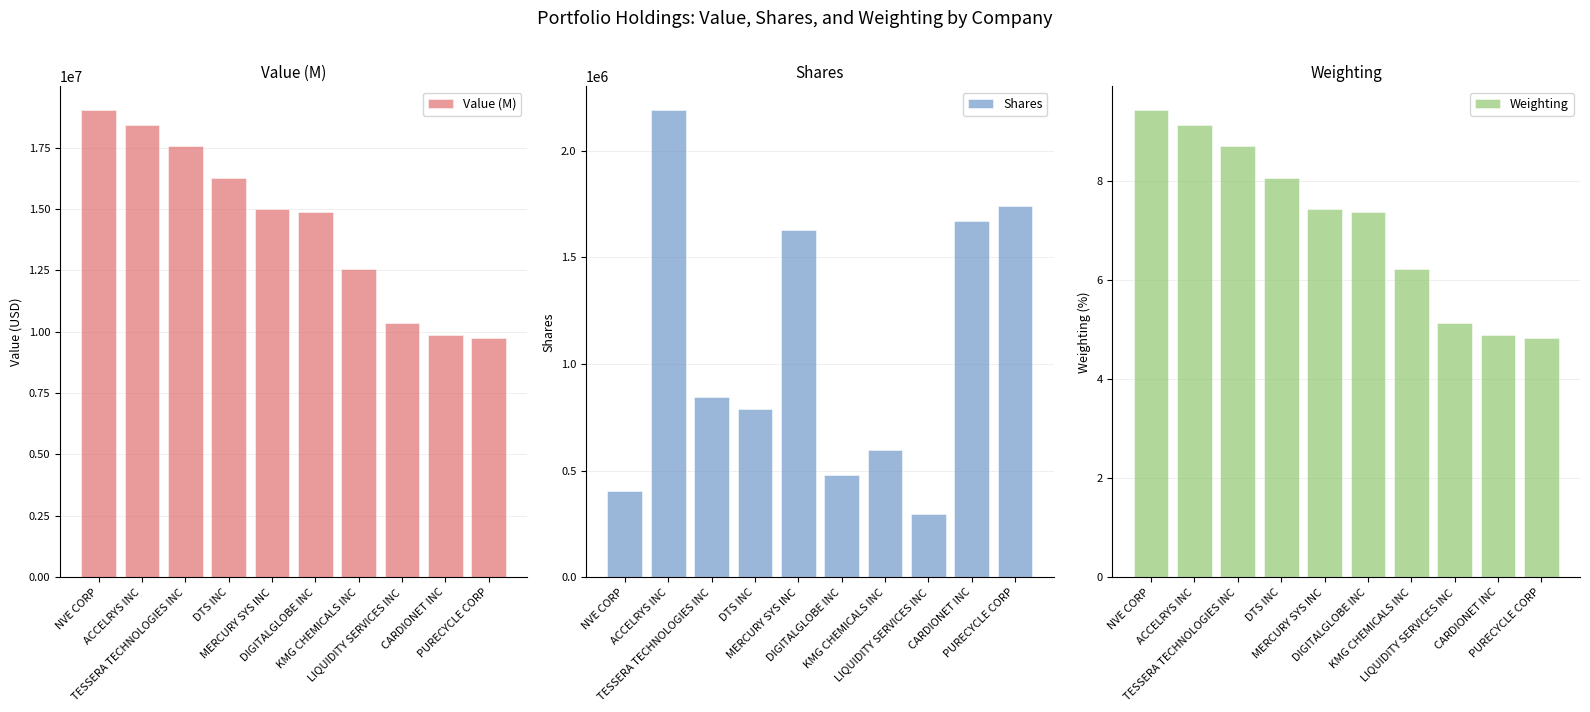

Which series changed the most between LIQUIDITY SERVICES INC and PURECYCLE CORP?

Shares